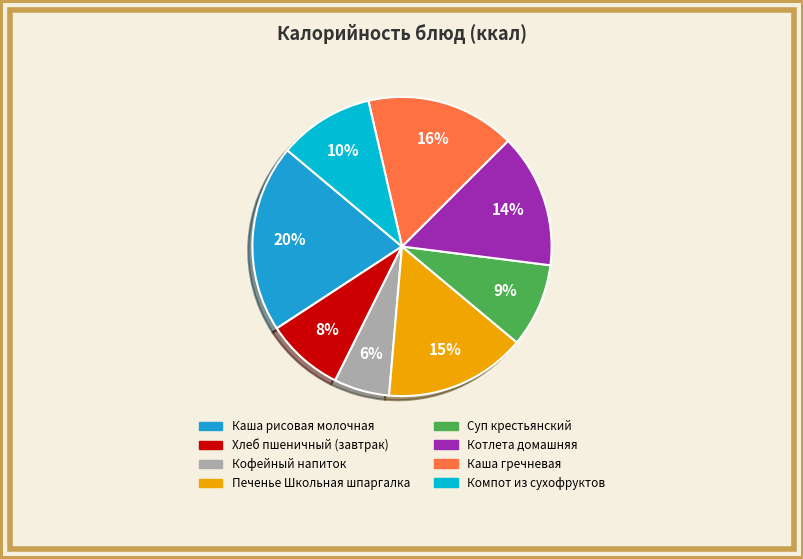

Rank the categories by value from highest to lowest.

Каша рисовая молочная, Каша гречневая, Печенье Школьная шпаргалка, Котлета домашняя, Компот из сухофруктов, Суп крестьянский, Хлеб пшеничный (завтрак), Кофейный напиток